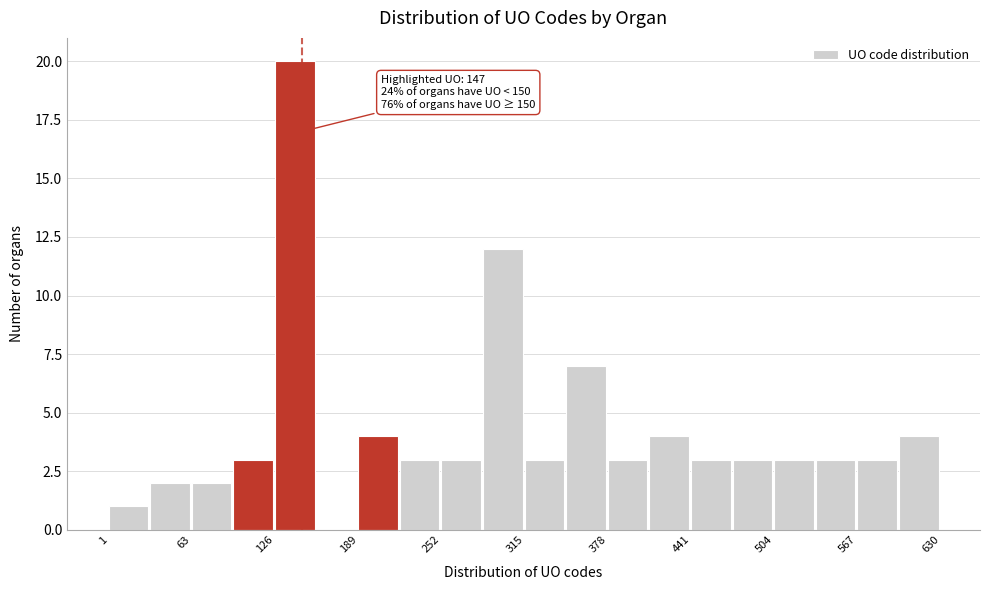

Read against the x-axis, roughly where is the centre of the tallest bar?

140